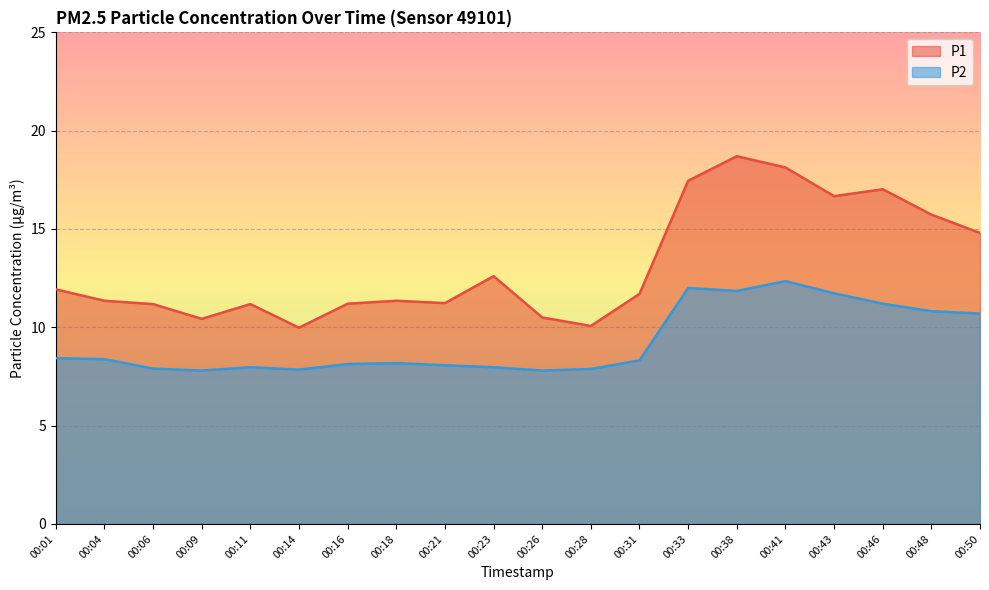

What are all the series names shown in the legend?

P1, P2